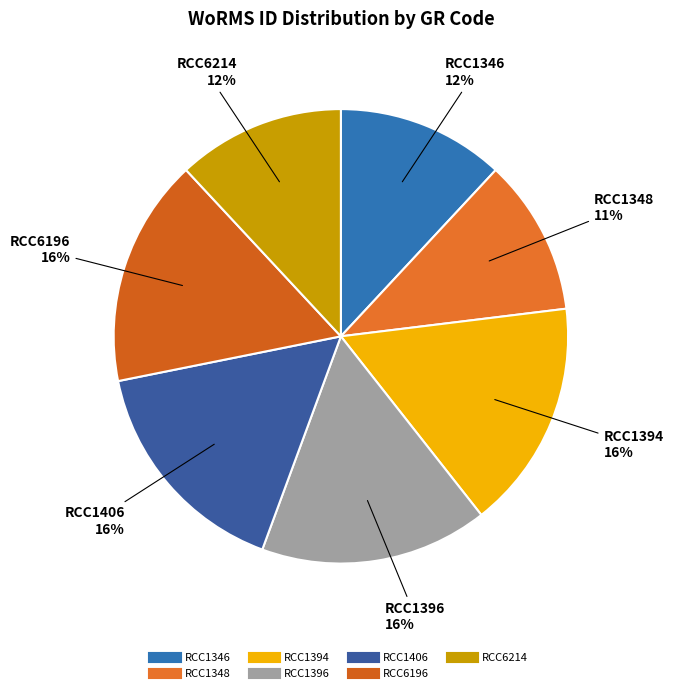

How many segments does this pie chart have?

7